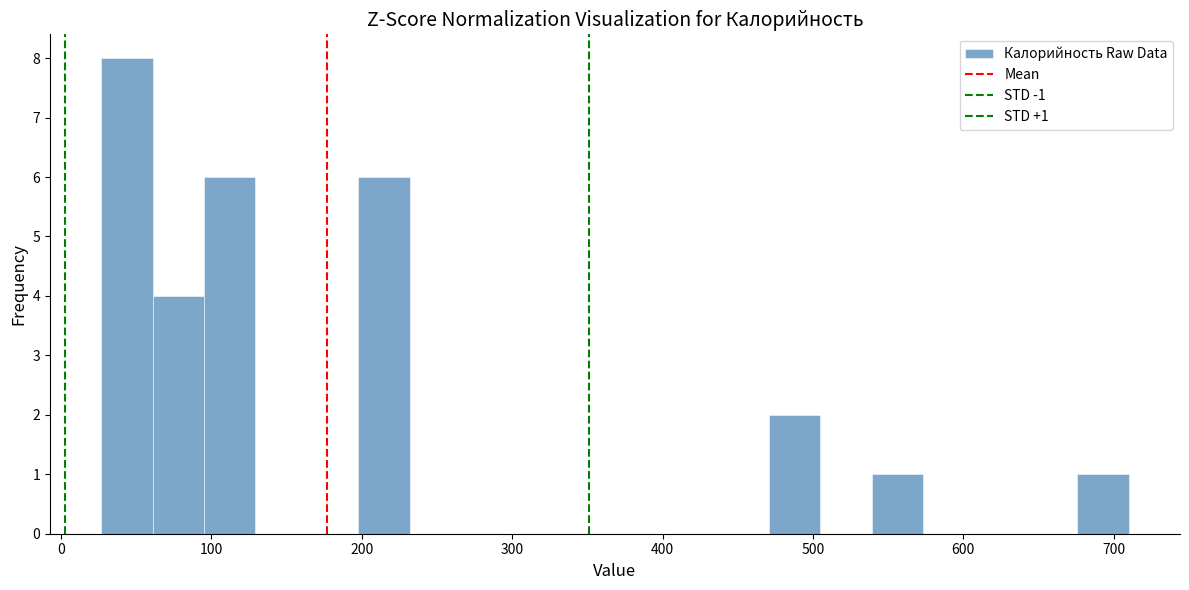

Read against the x-axis, roughly where is the centre of the tallest bar?

40